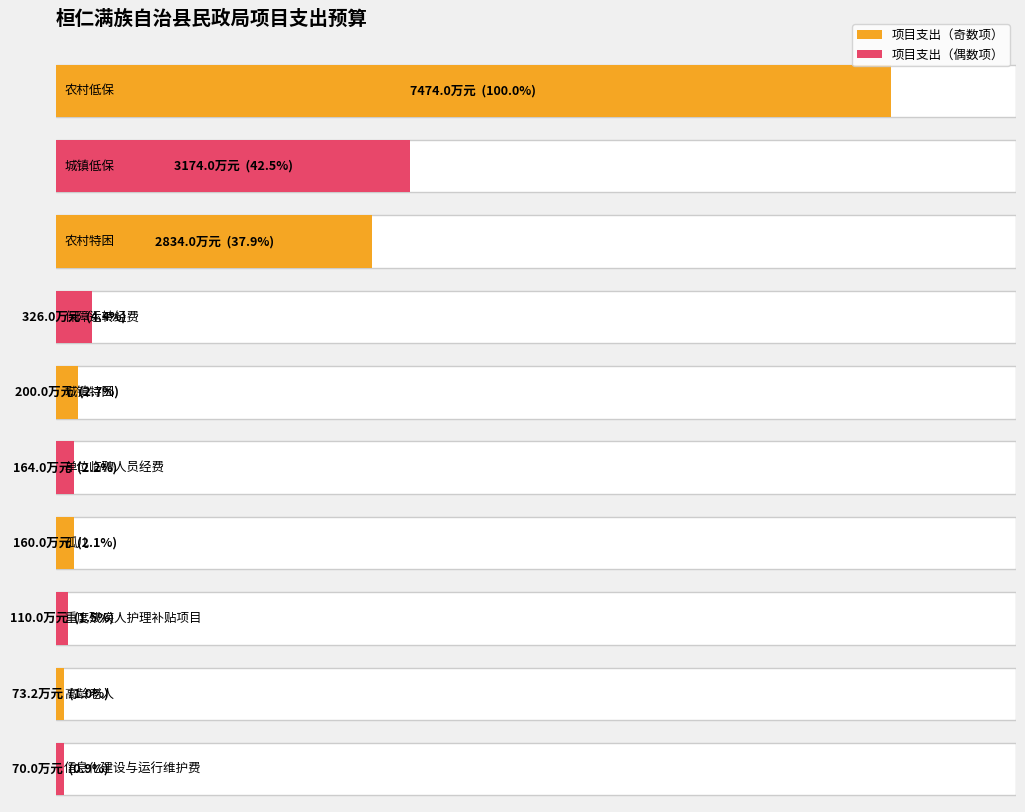

At which category is the sum across all series the highest?

农村低保